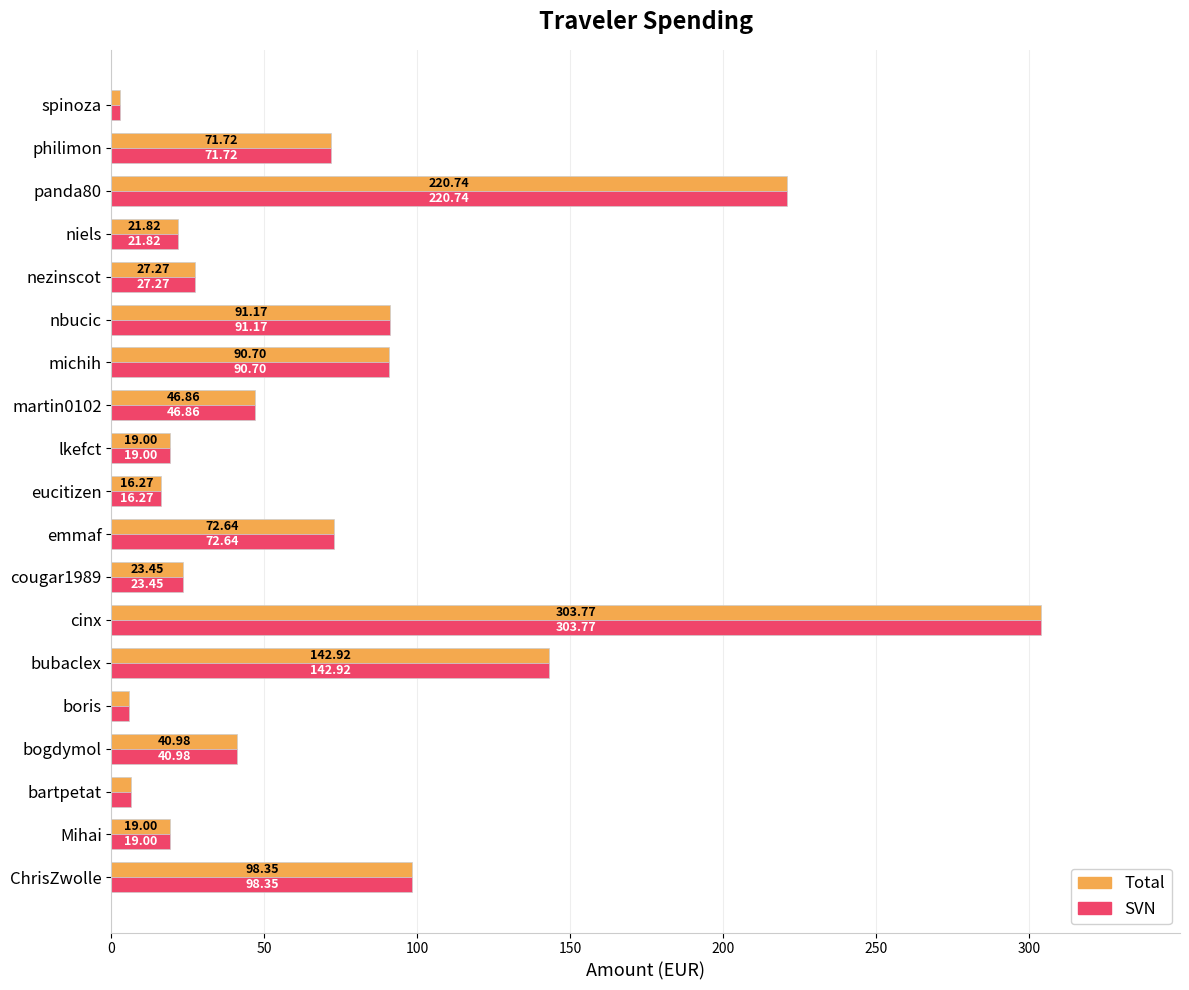

At which category does the chart reach its peak across all series?

cinx